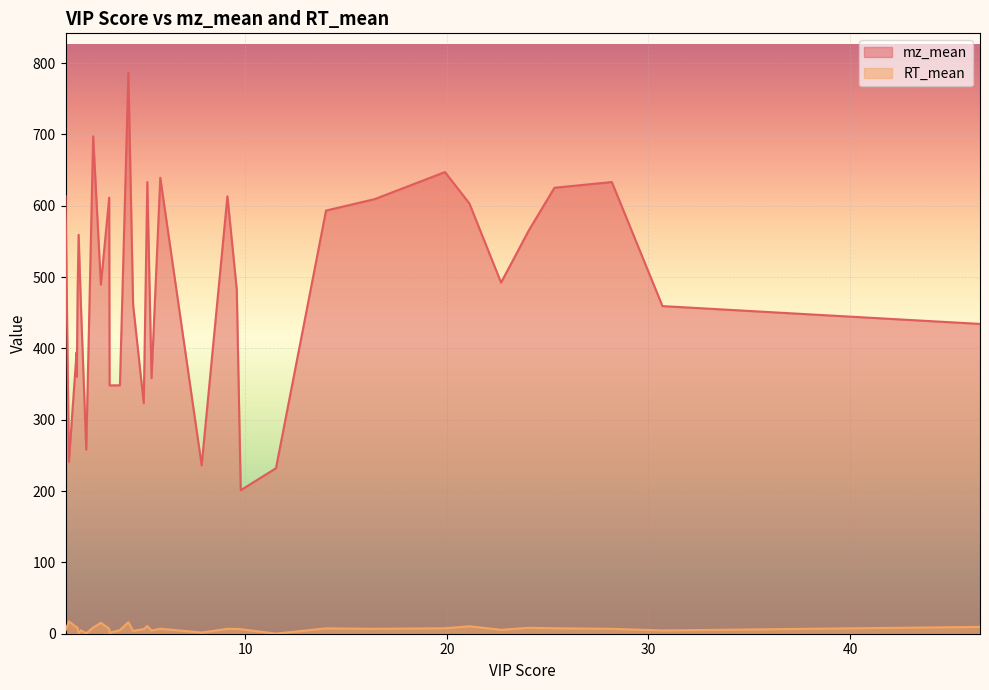

Reading left to right, list all the values displayed in this chart.

mz_mean: 613.3	241.0	394.2	360.2	480.1	559.2	463.2	258.1	697.3	489.3	611.3	348.1	348.2	786.5	461.1	323.1	633.2	358.2	639.2	236.1	613.2	482.3	201.2	232.0	593.2	609.2	647.2	603.2	492.2	565.2	625.2	633.1	459.3	434.3
RT_mean: 4.4	17.3	9.2	9.4	7.9	0.7	4.7	0.6	8.7	15.3	7.1	1.3	5.0	16.1	4.0	6.5	10.8	4.5	7.0	1.7	6.9	6.8	6.4	0.2	7.5	6.9	7.6	10.4	5.5	8.3	7.6	6.9	4.6	9.6